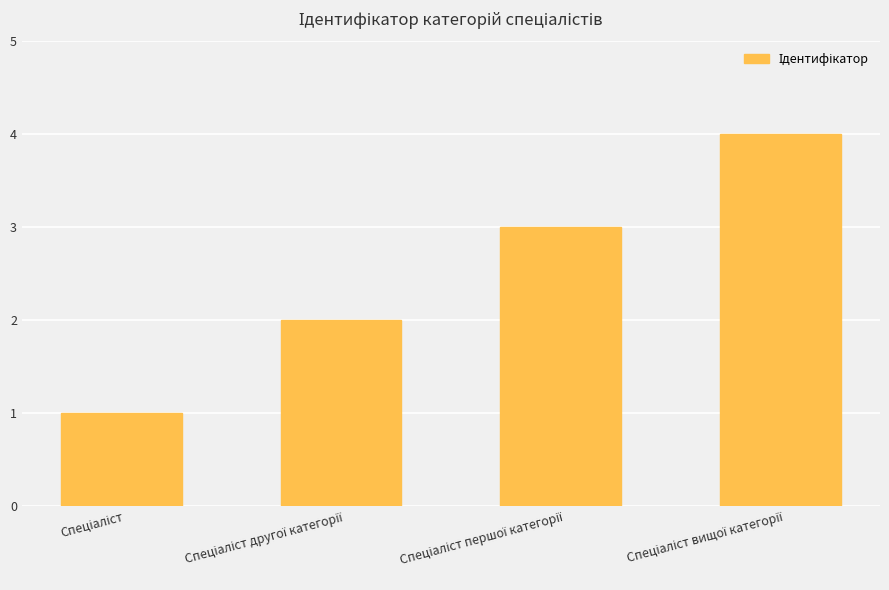

Are the bars horizontal?

No